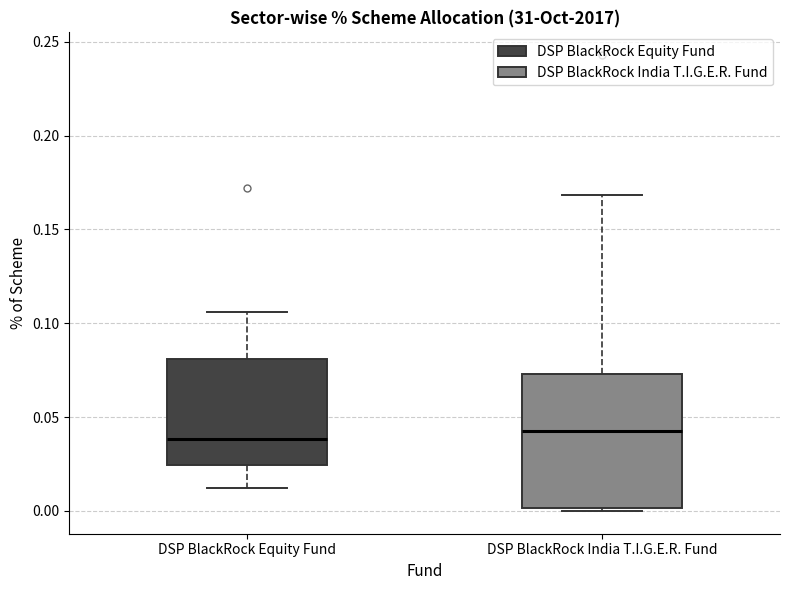

Where does the upper whisker of the box for DSP BlackRock Equity Fund end on the y-axis? The values are not printed on the chart, so give them approximately, as read against the axis.

0.105